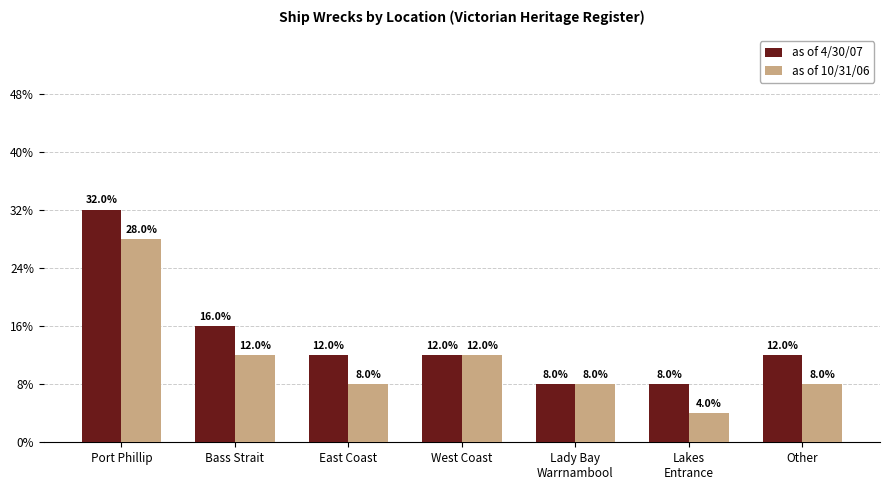

The value of as of 10/31/06 at Other is 2. True or false?

True